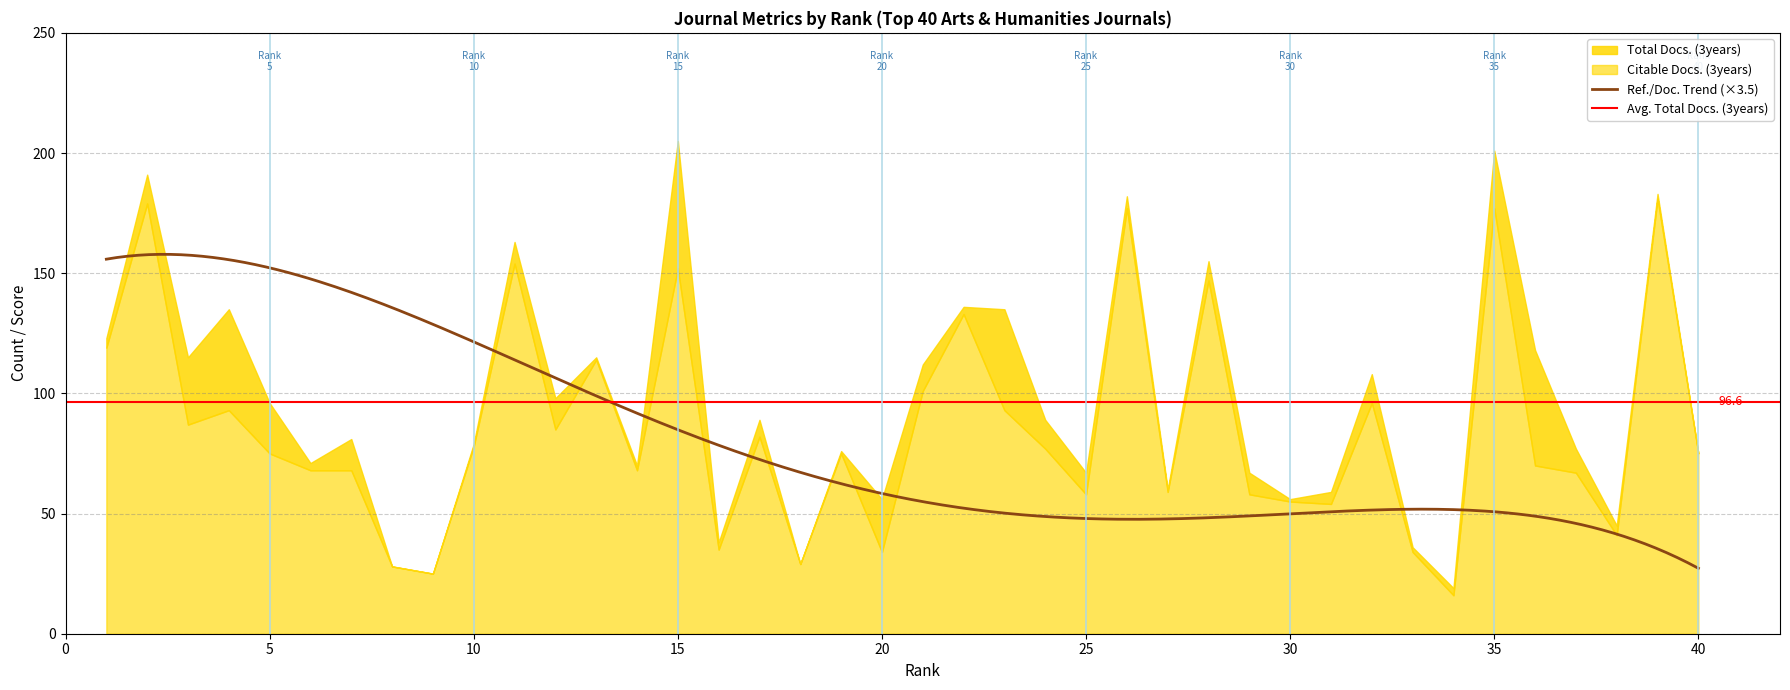

What is the sum of the Total Docs. (3years) values at 33 and 5?

132